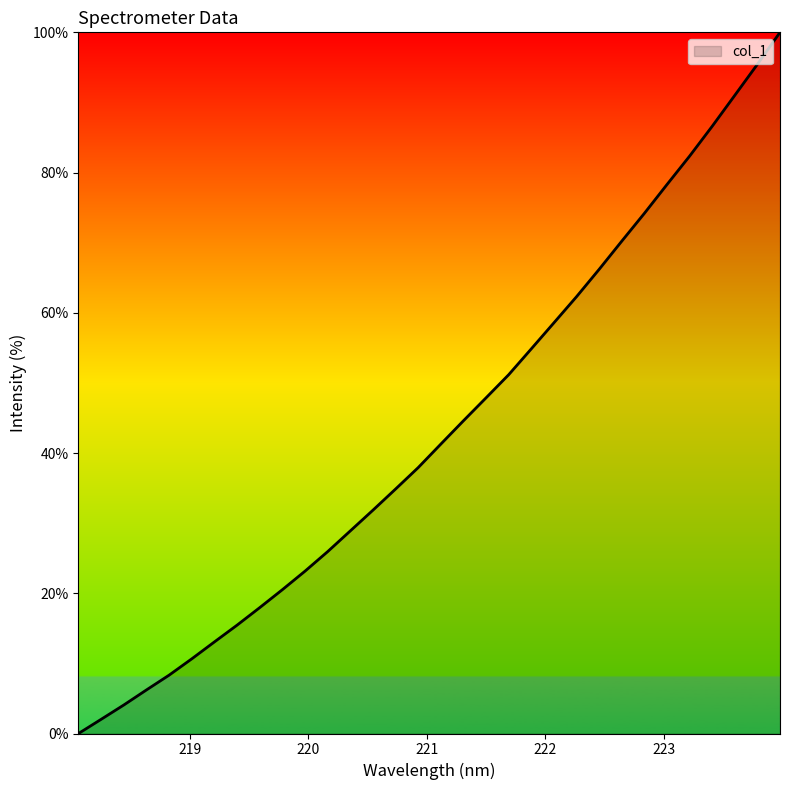

What is the difference between the maximum and minimum values?

100.0